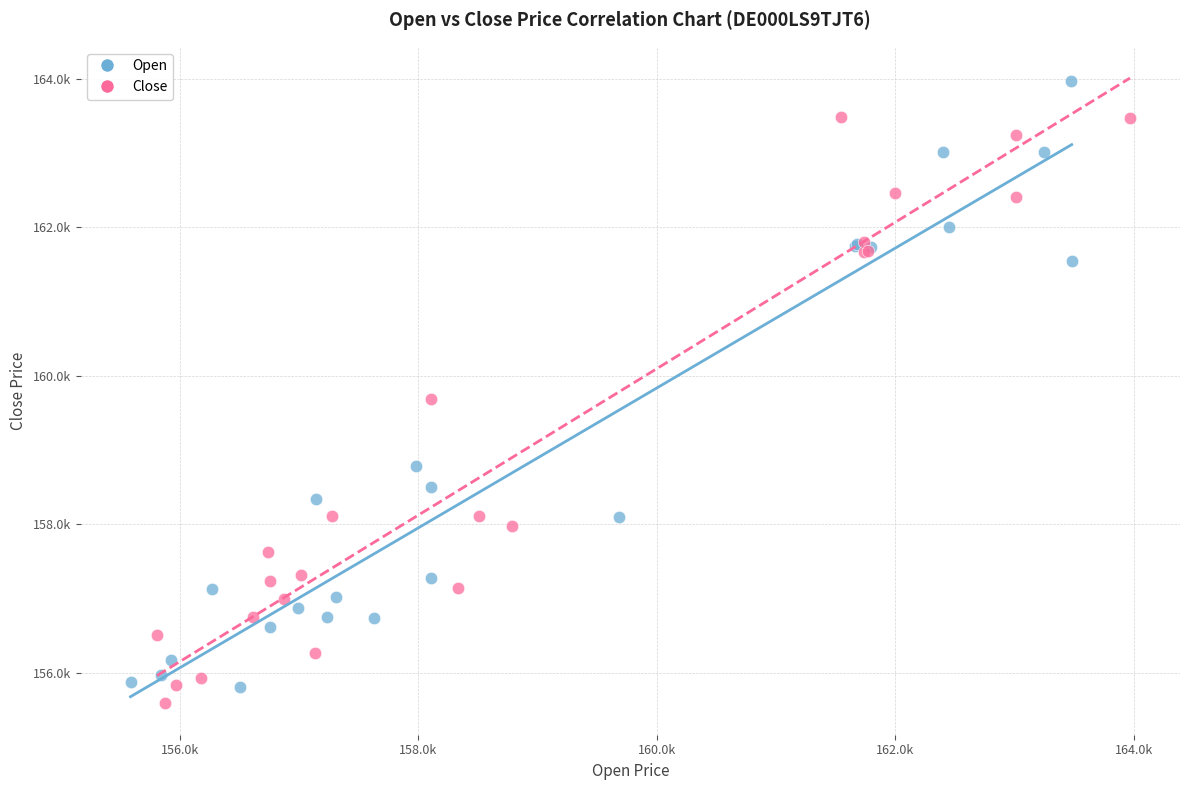

What are all the series names shown in the legend?

Open, Close